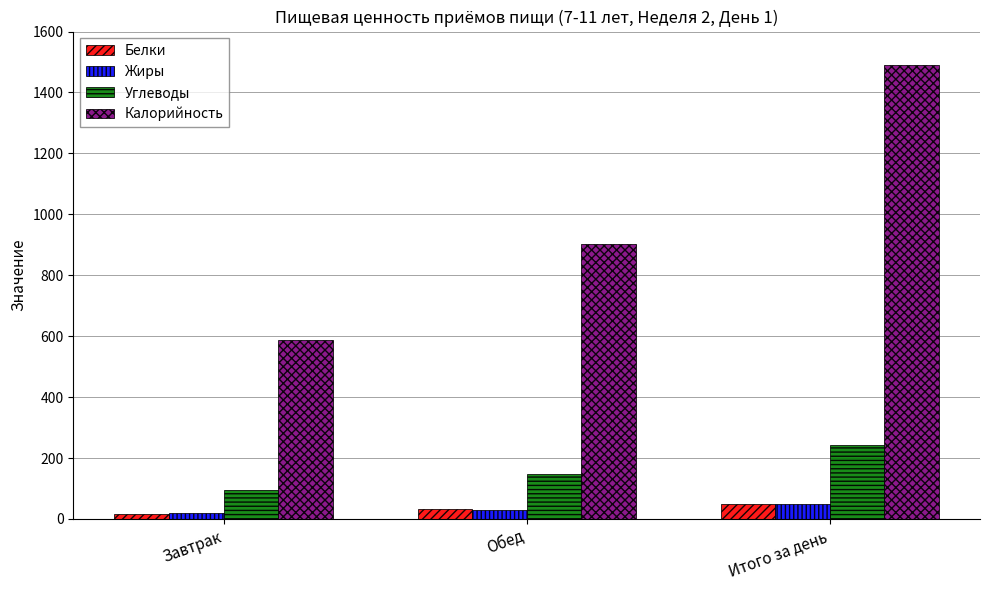

Reading left to right, what are all the values shown in this chart?

Белки: Завтрак=17.2	Обед=32.0	Итого за день=49.2
Жиры: Завтрак=19.3	Обед=29.0	Итого за день=48.3
Углеводы: Завтрак=93.9	Обед=148.4	Итого за день=242.3
Калорийность: Завтрак=588.8	Обед=901.1	Итого за день=1489.9